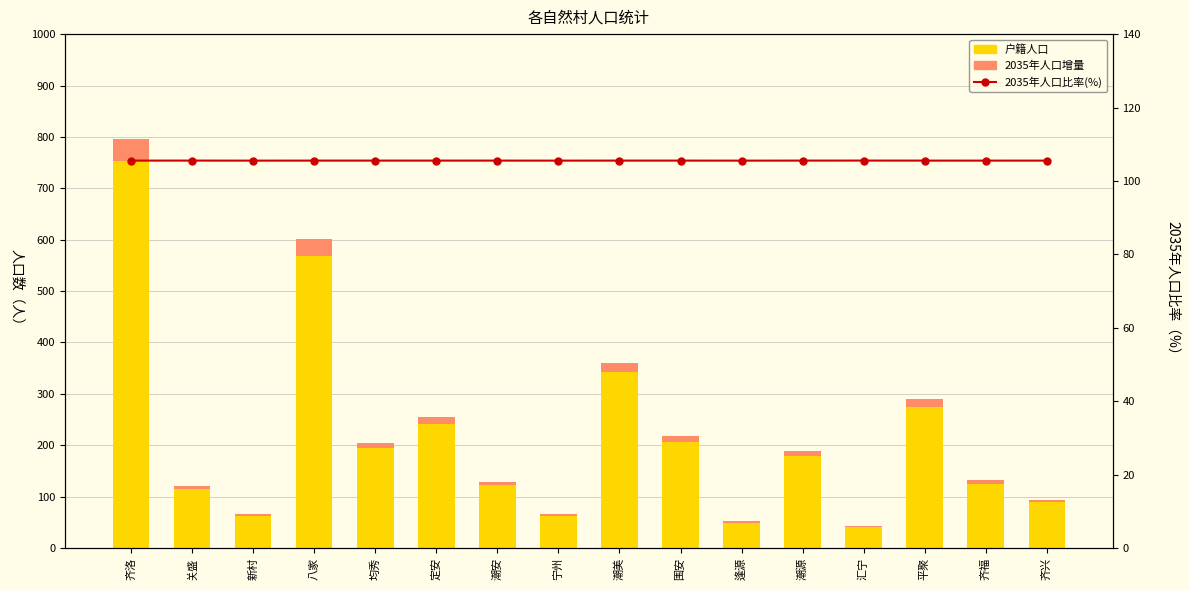

What is the sum of all 2035年人口增量 values?

189.7